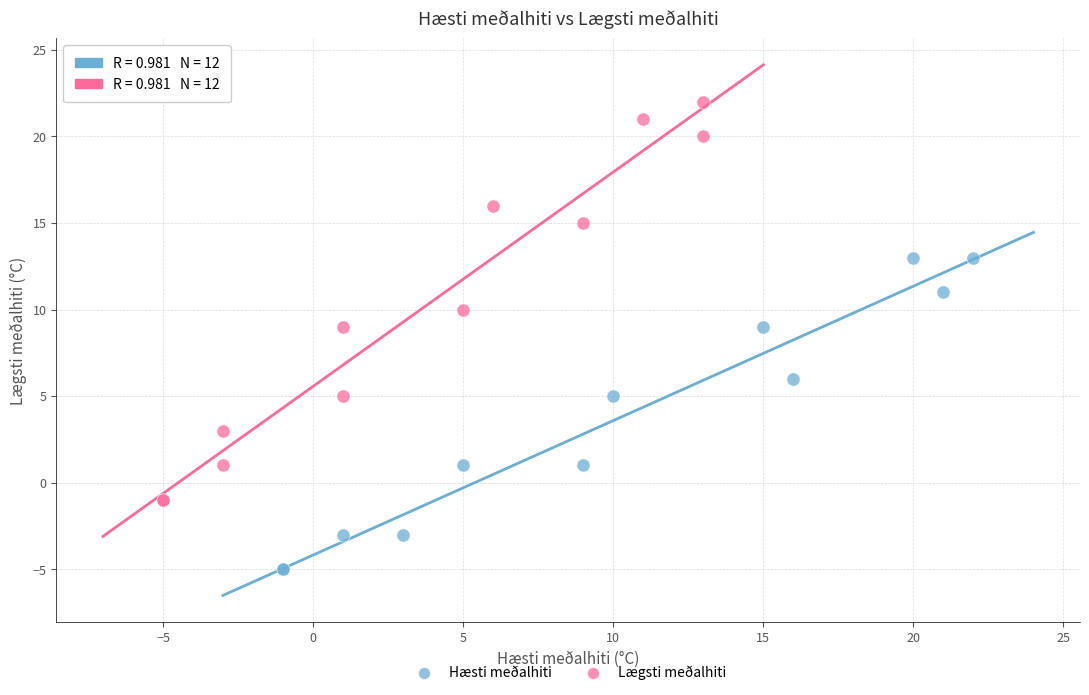

Which series reaches the maximum Y coordinate?

Lægsti meðalhiti